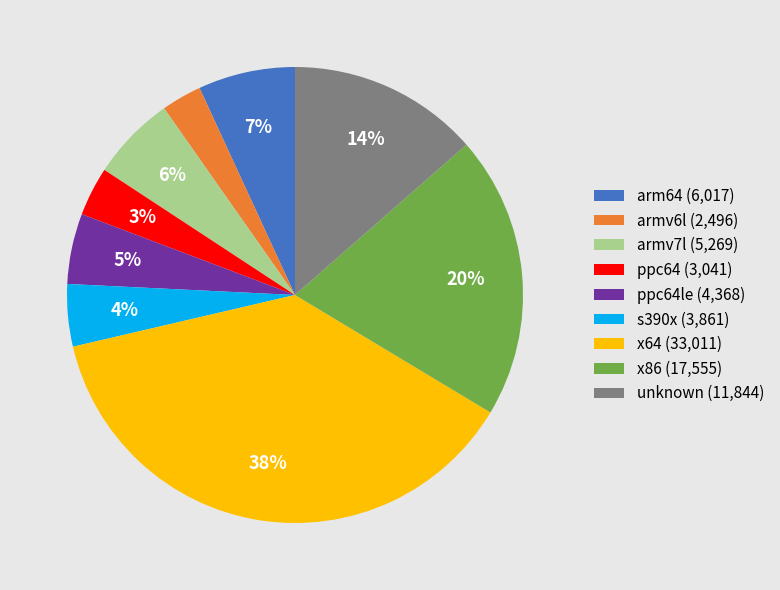

To the nearest percent, what is the combined percentage of armv7l (5,269) and armv6l (2,496)?

9%